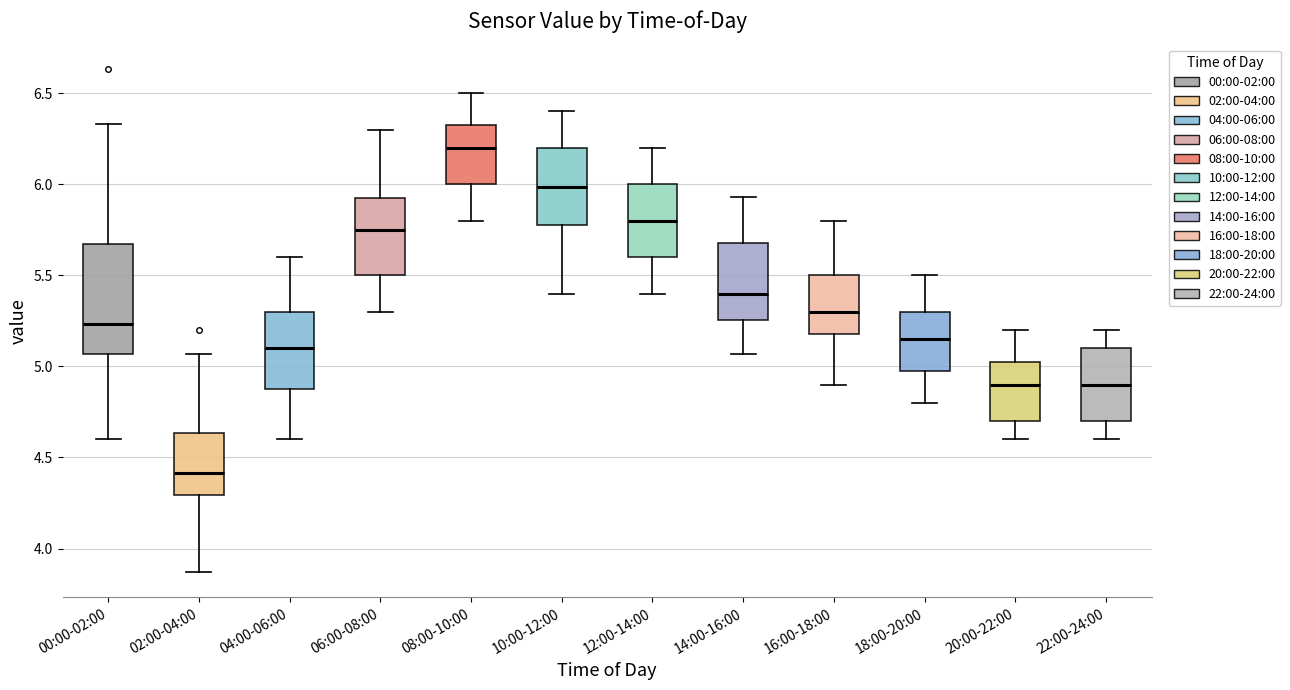

Where is the lower edge of the box for 18:00-20:00 on the y-axis? The values are not printed on the chart, so give them approximately, as read against the axis.

5.00